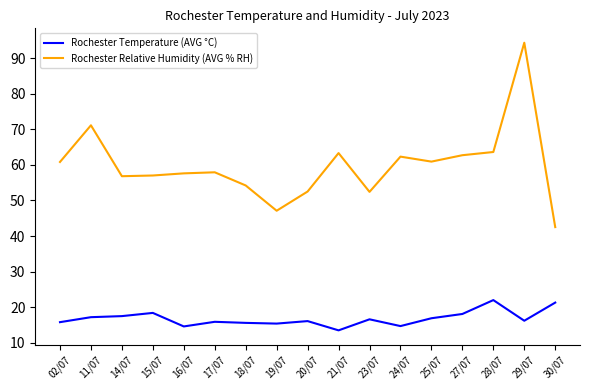

The value of Rochester Temperature (AVG °C) at 19/07 is 15.4. True or false?

True